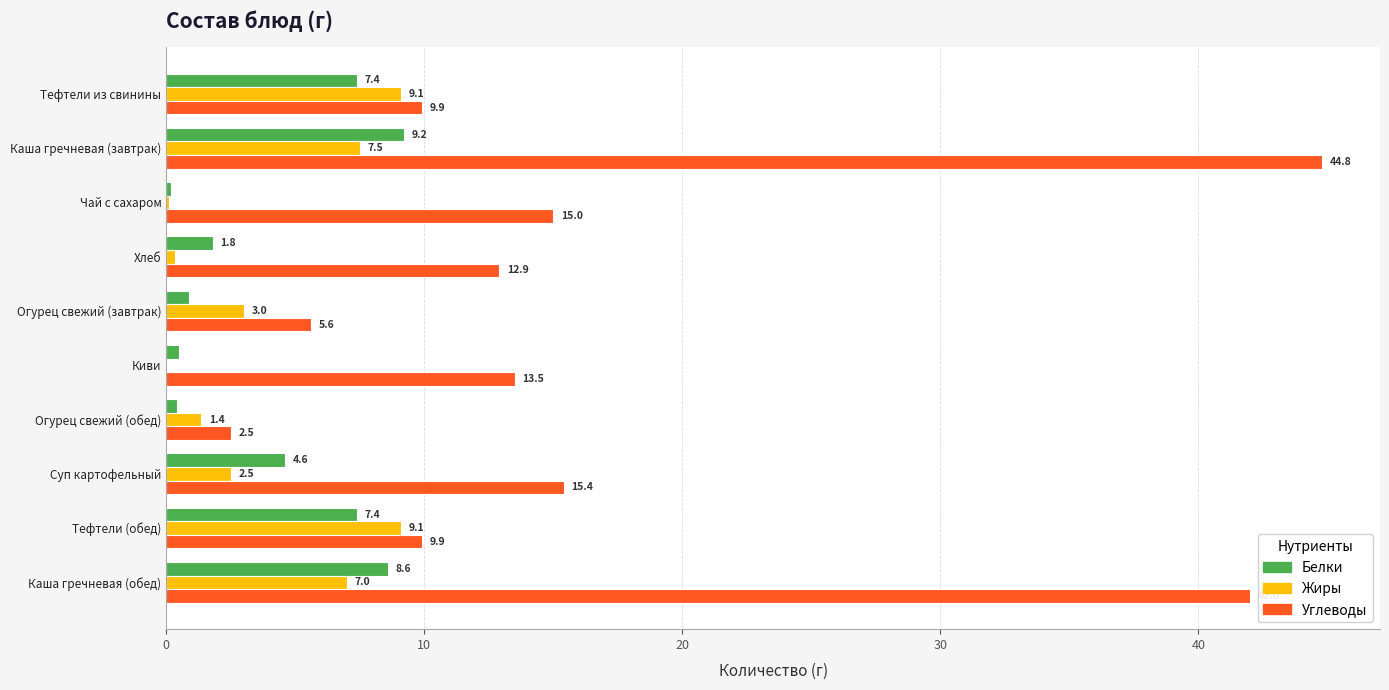

How many values in the Углеводы series exceed 13?

5